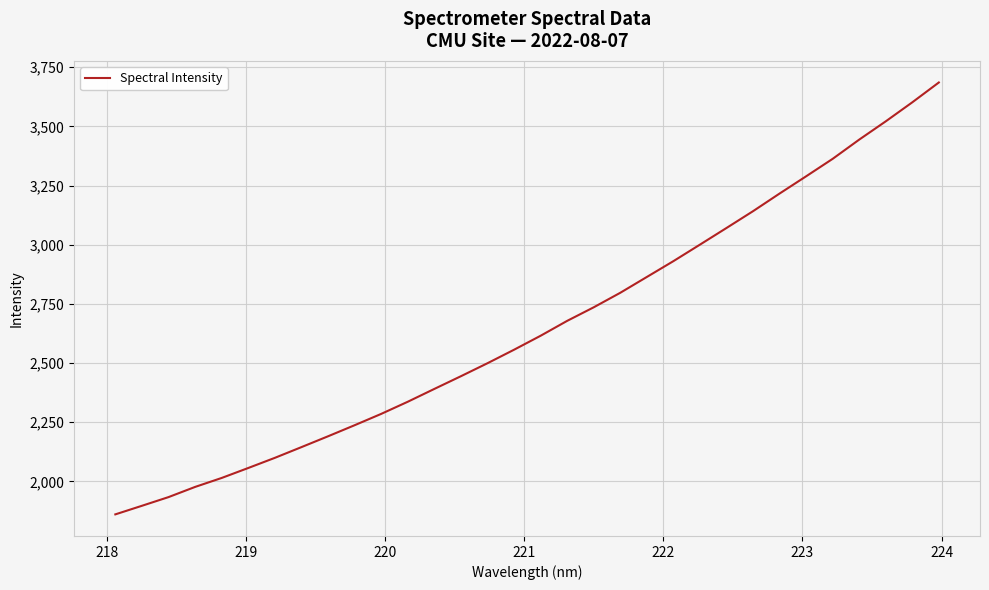

What is the greatest value displayed?

3685.5